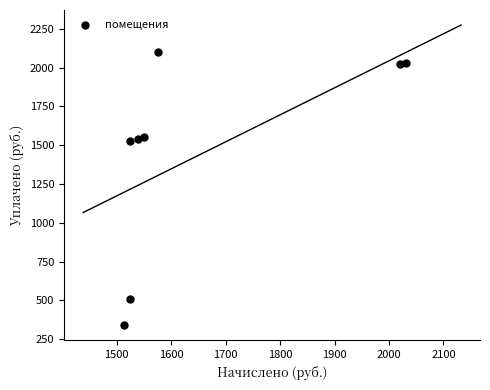

What is the range of X values (max minus min)?

516.9